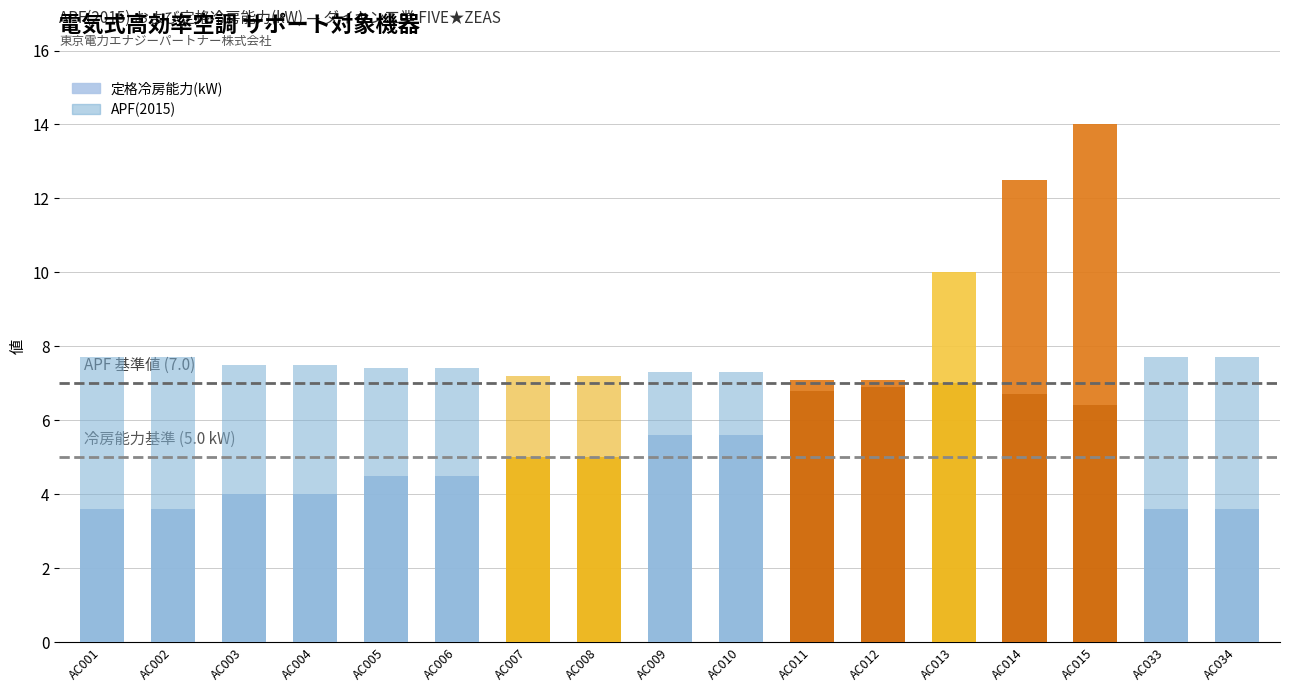

Which series has the widest spread of values?

定格冷房能力(kW)